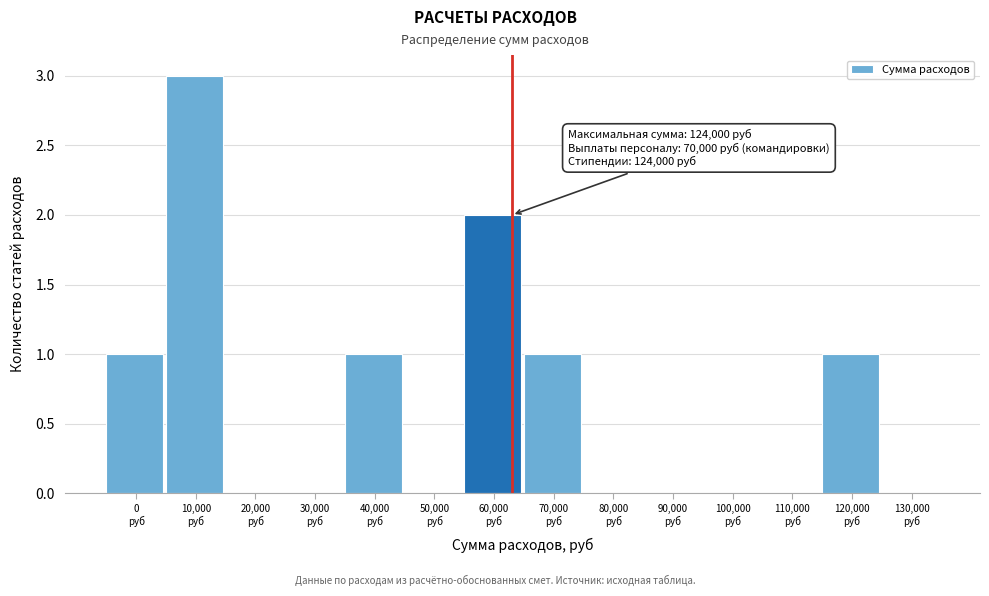

What is the greatest value displayed?

3